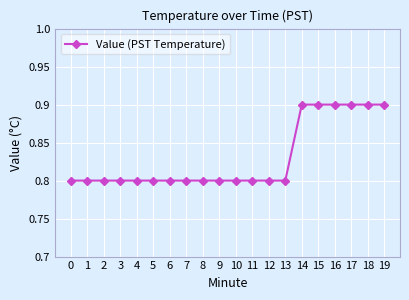

What is the minimum value shown in the chart?

0.8